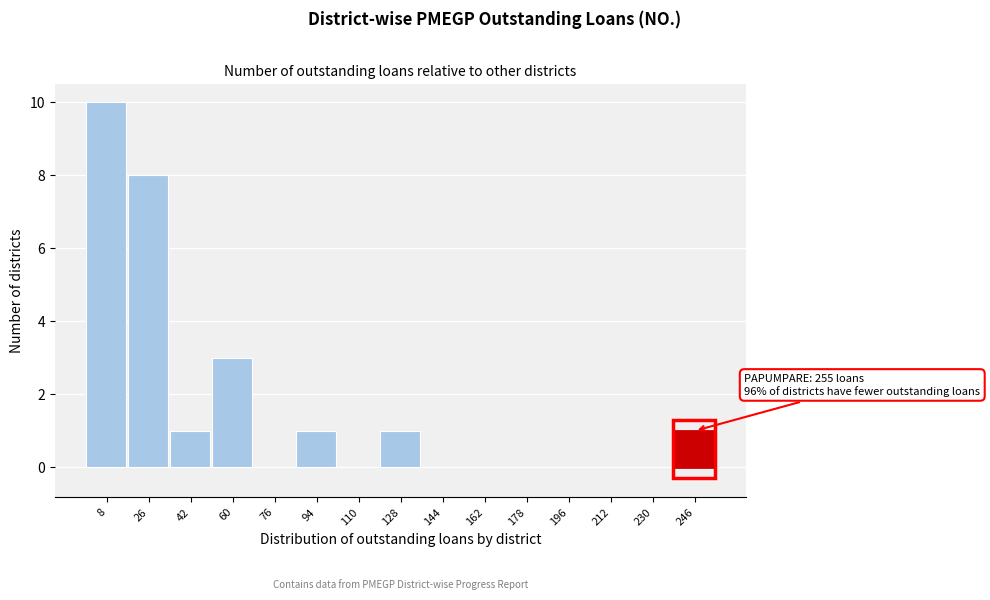

Which range on the x-axis has the tallest bar?

0 to 17